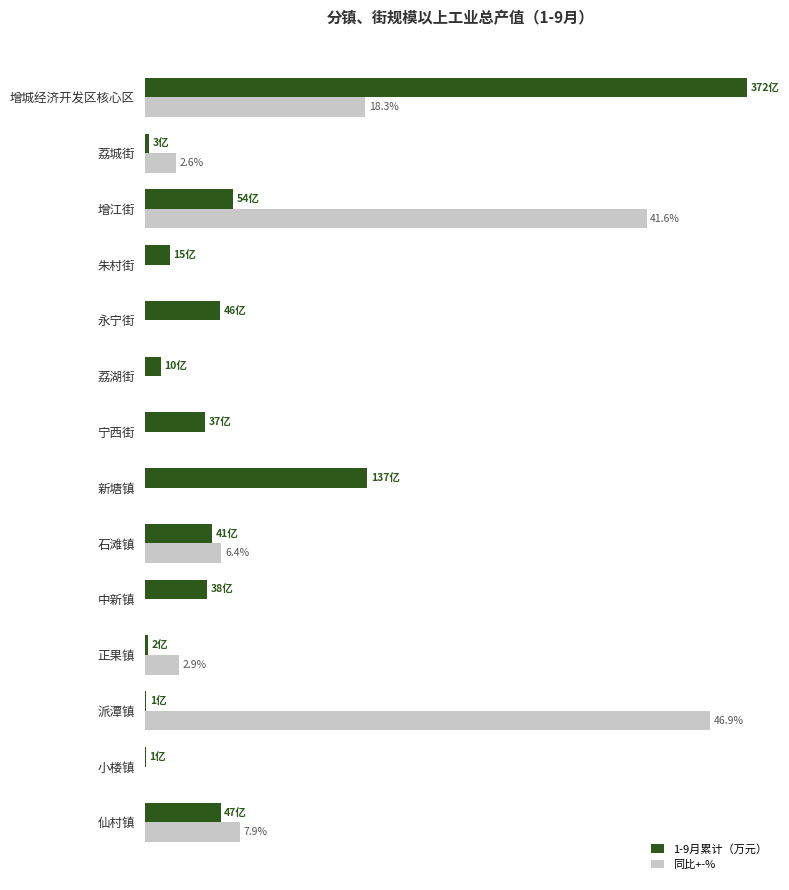

Rank the series by their average value, from lowest to highest.

1-9月累计（万元）, 同比+-%